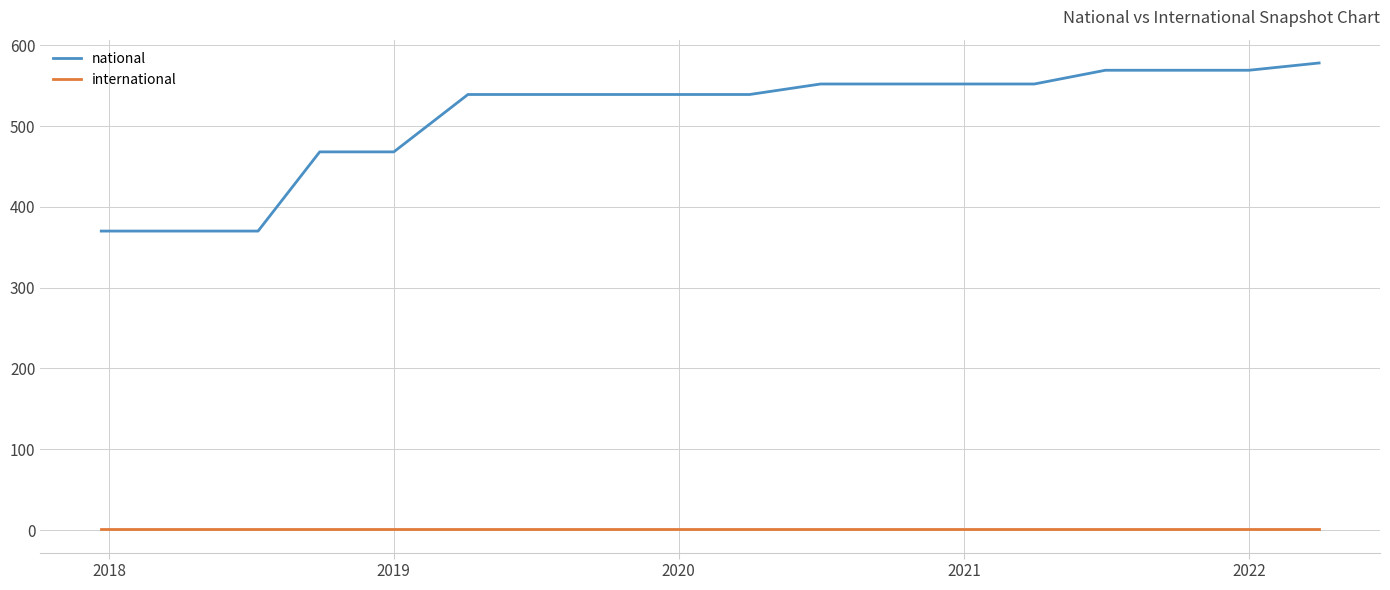

True or false: national and international intersect in this chart.

False